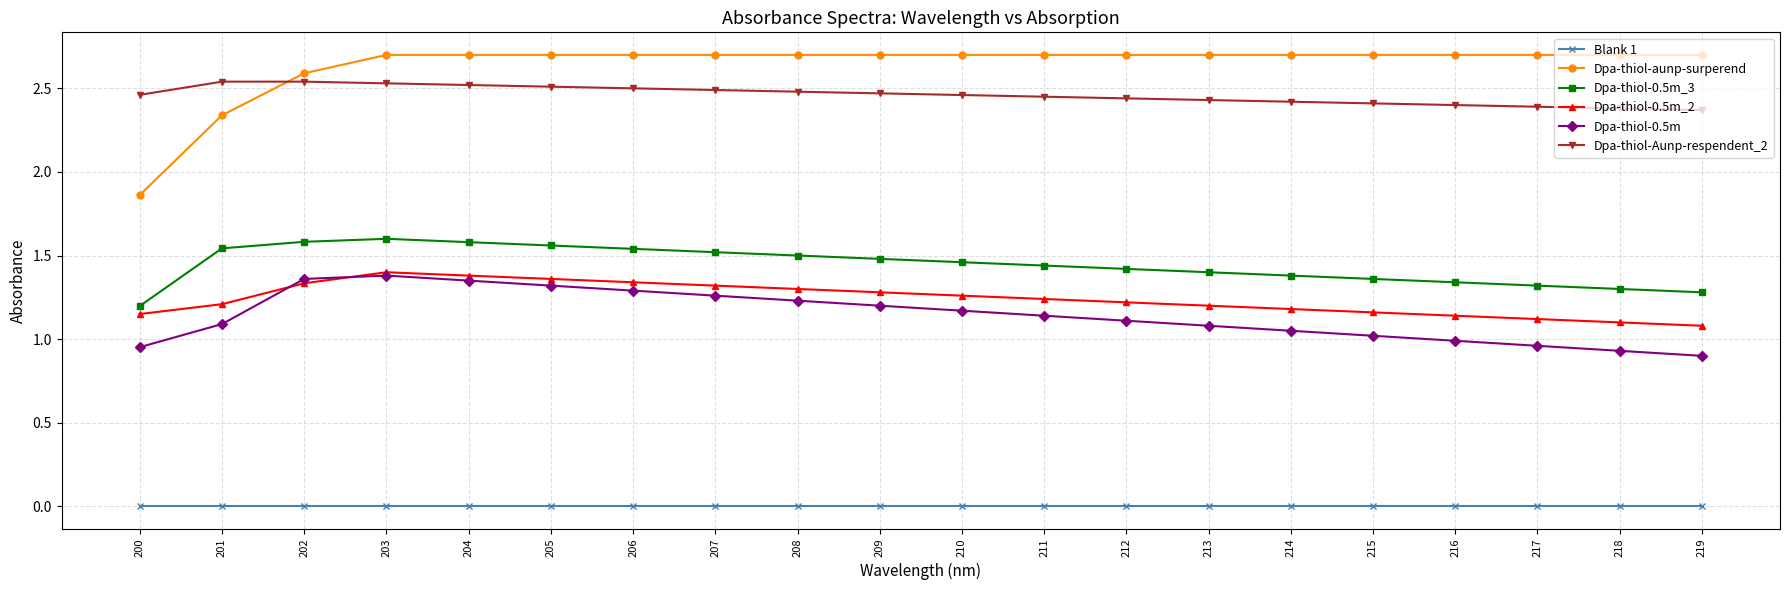

What is the difference between the maximum and minimum values in the Dpa-thiol-0.5m_3 series?

0.4